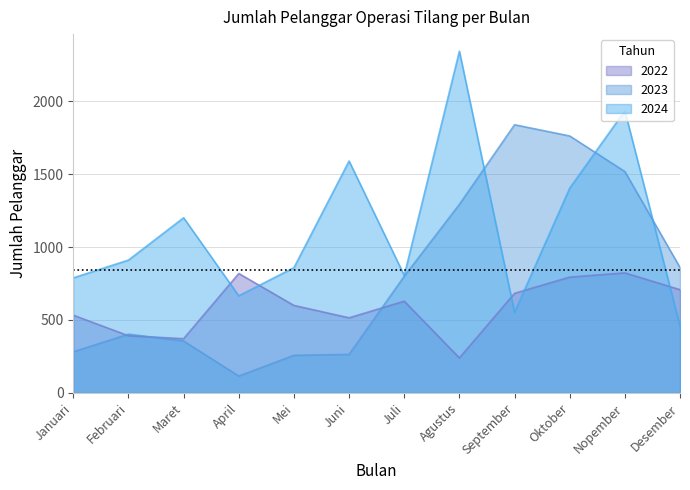

List the series in order of their peak value, lowest first.

2022, 2023, 2024